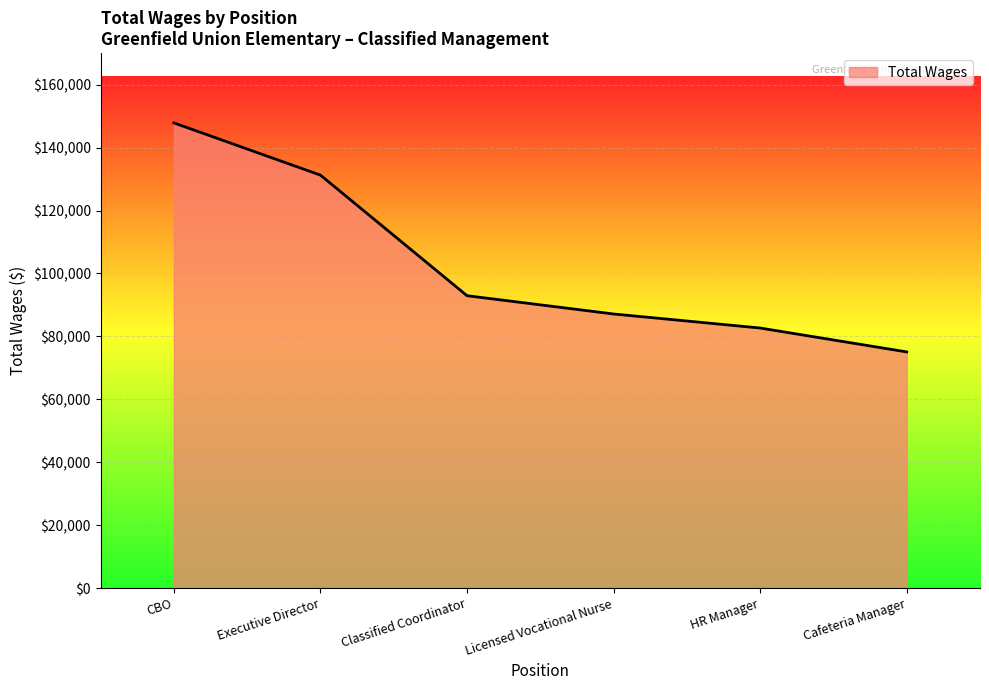

Which label corresponds to the smallest value in the chart?

Cafeteria Manager